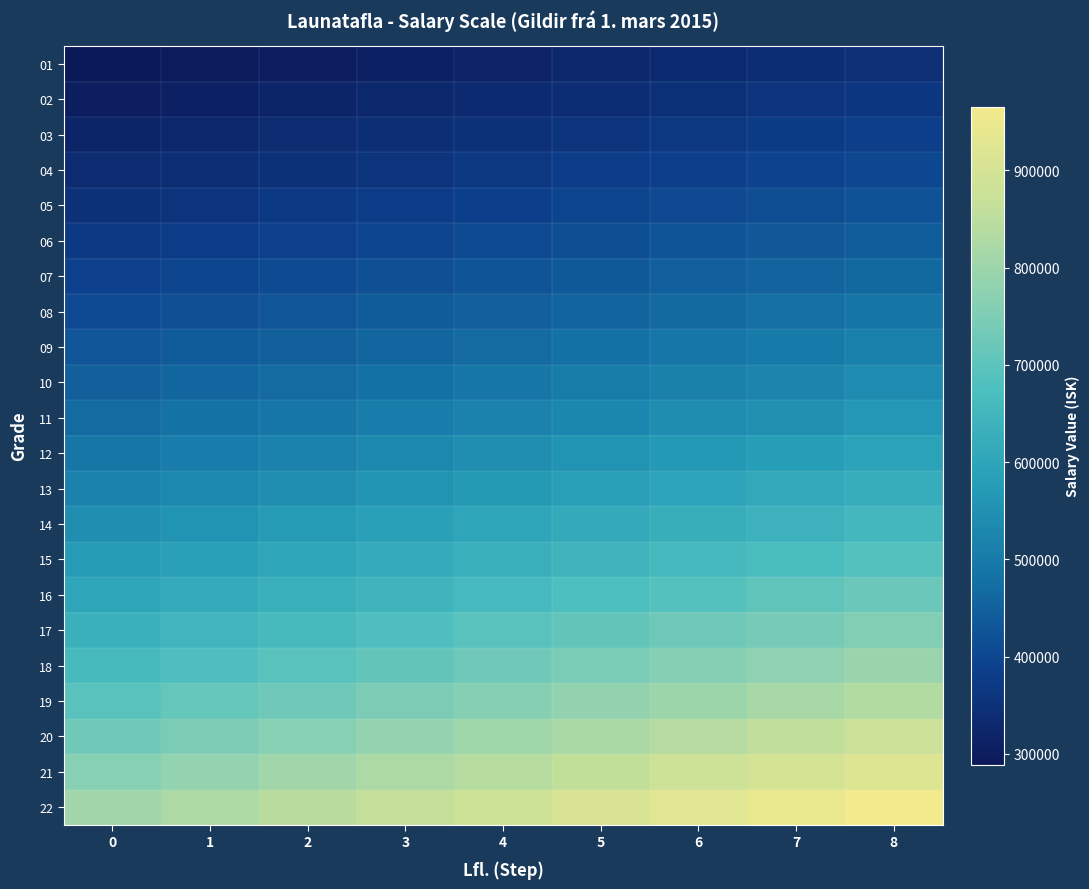

Which series has the largest total across all categories?

22